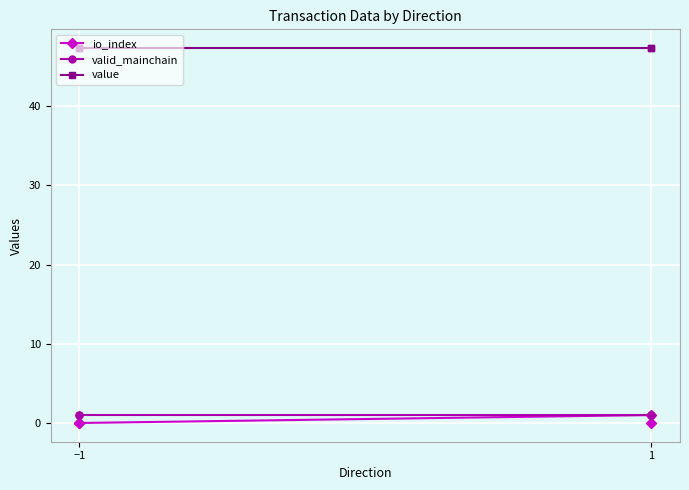

The io_index series shows -0.6 at 1. True or false?

False